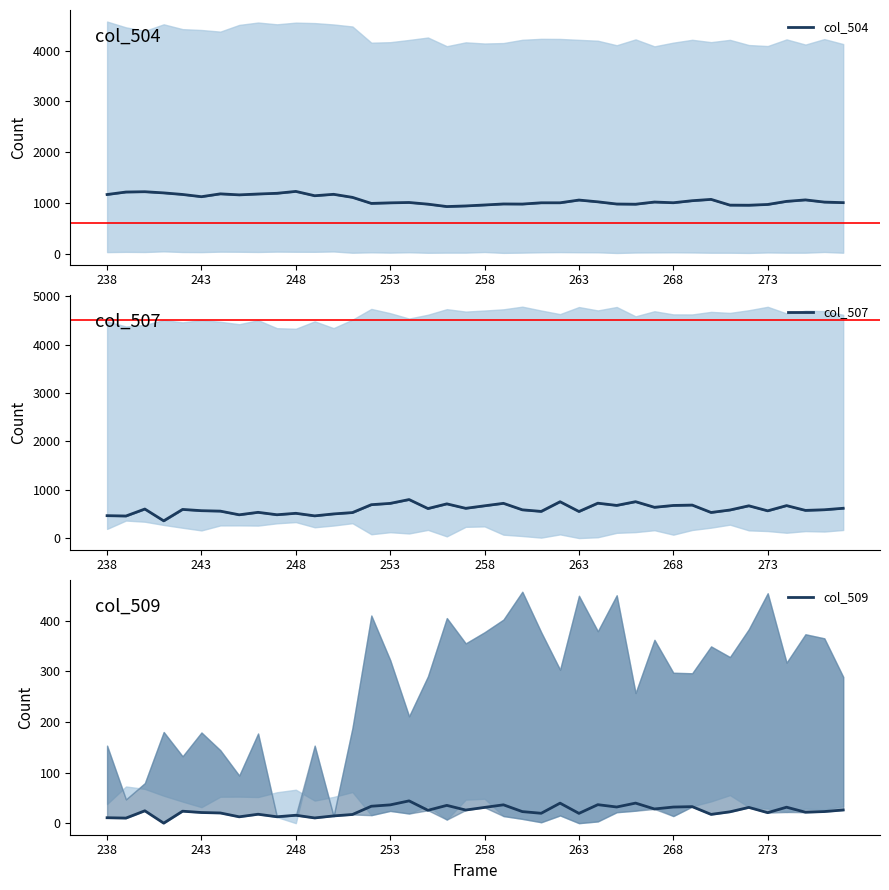

Does the chart have visible grid lines?

No